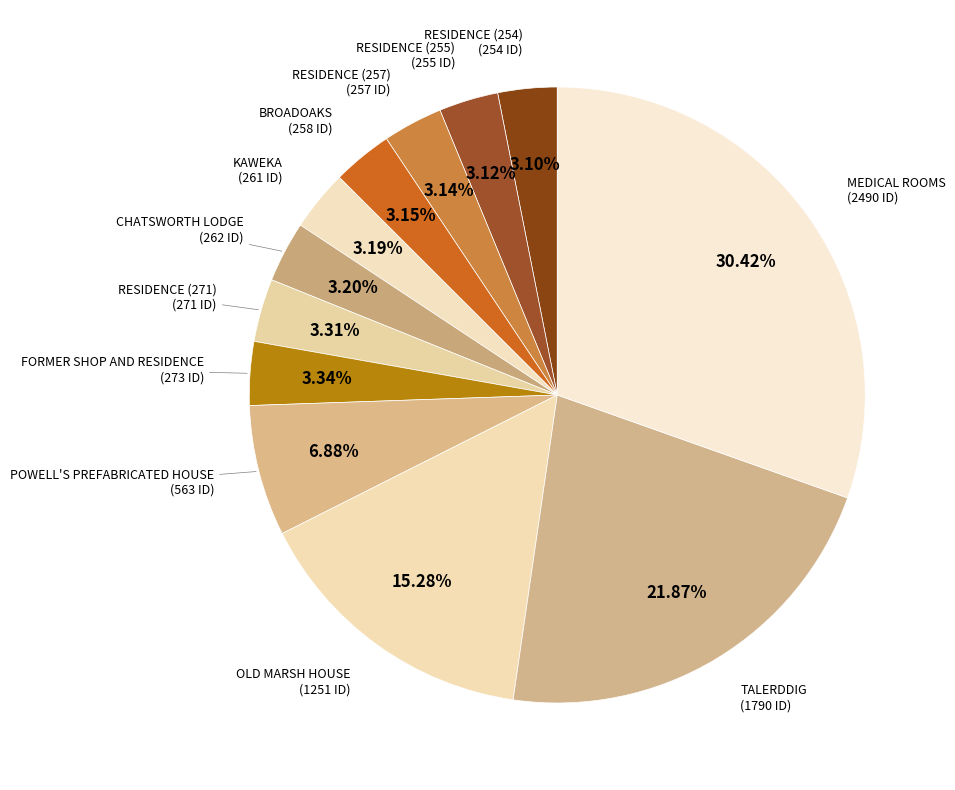

To the nearest percent, what is the average slice percentage?

8%